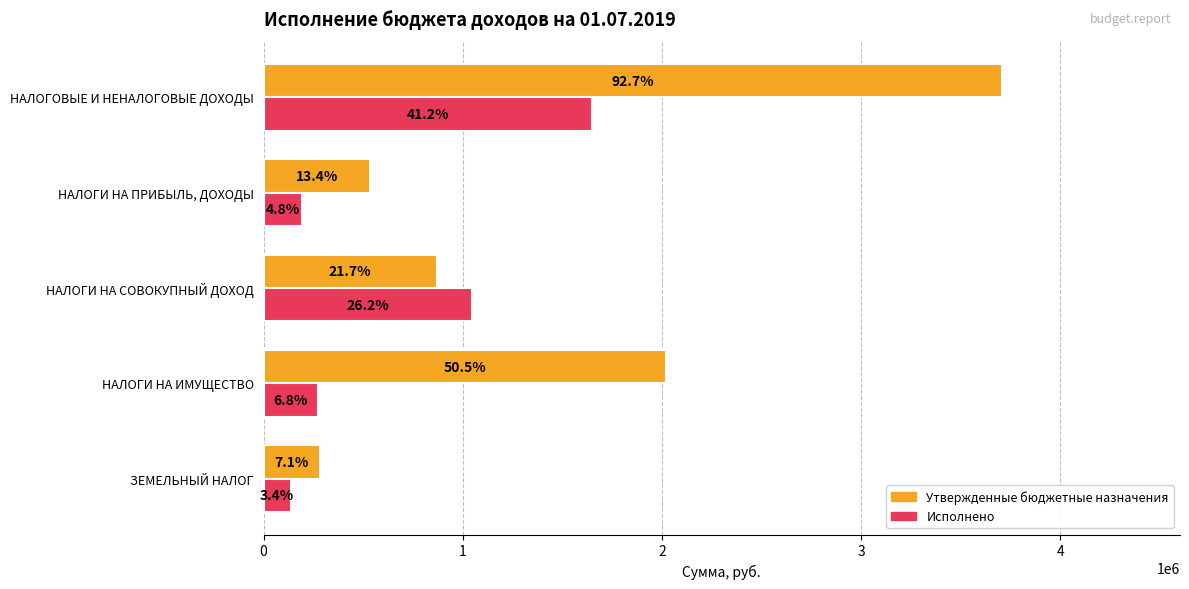

Which series has the largest range (max minus min)?

Утвержденные бюджетные назначения